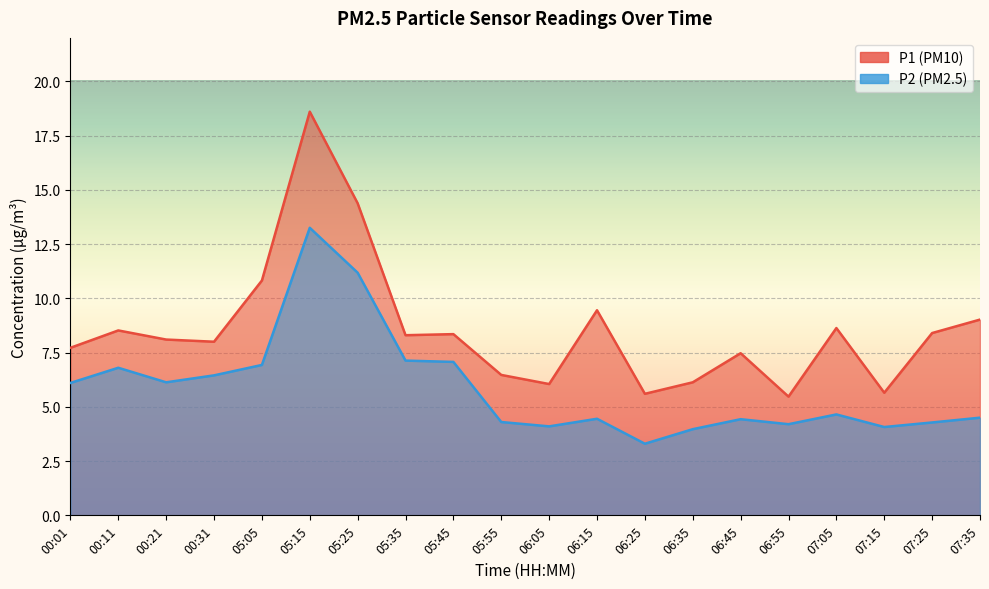

Which series has the widest spread of values?

P1